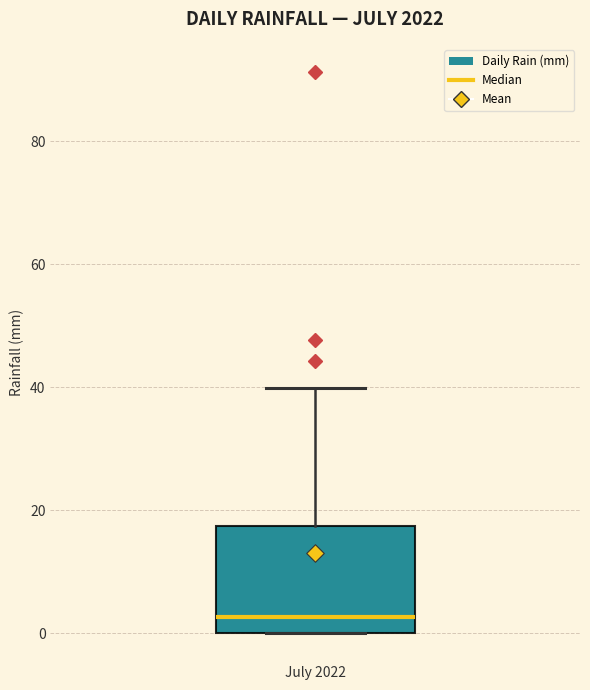

Transcribe this box plot: give where the median line is, the range the box spans, and where the two whiskers end, as read against the y-axis. The values are not printed on the chart, so give them approximately, as read against the axis.

median 2, box 0 to 18, whiskers 0 to 40